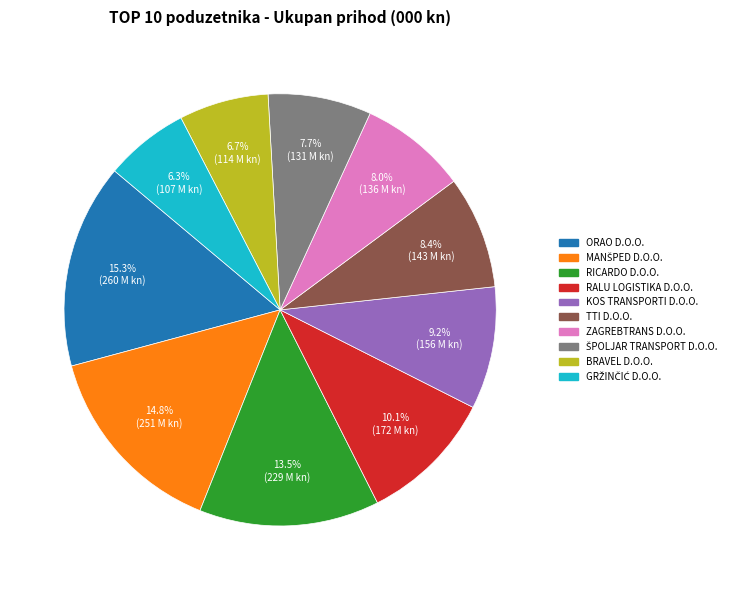

Is there a majority slice in this chart?

No